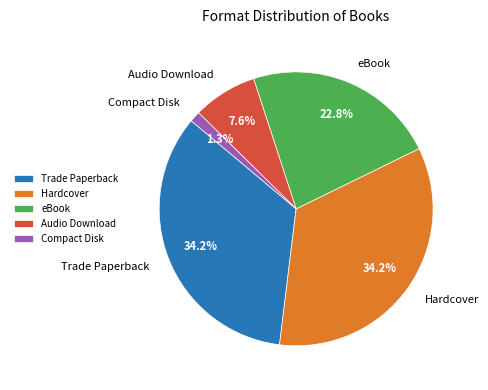

How many segments does this pie chart have?

5